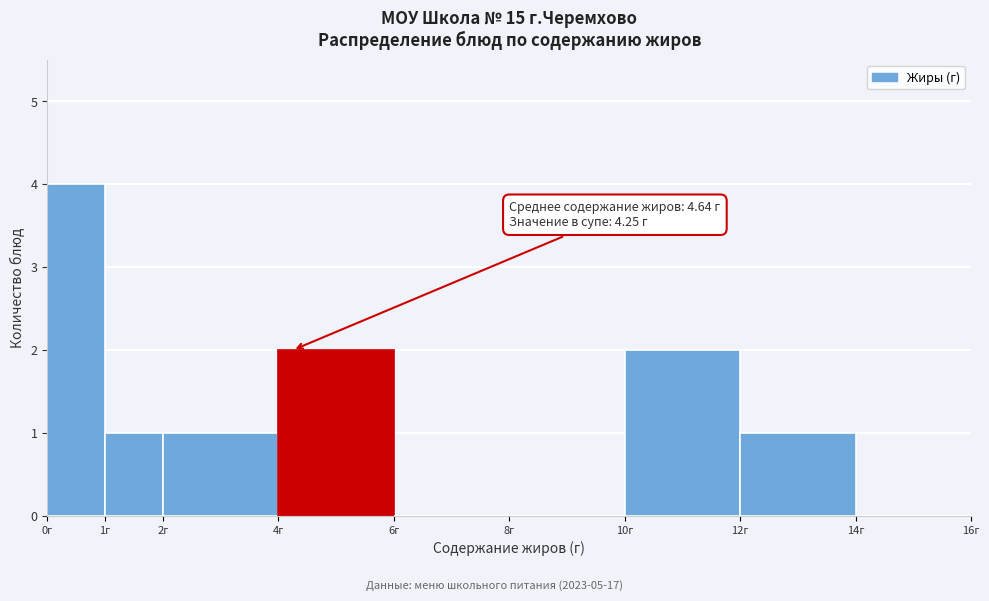

Over which range of the x-axis is the bar tallest?

0 to 1